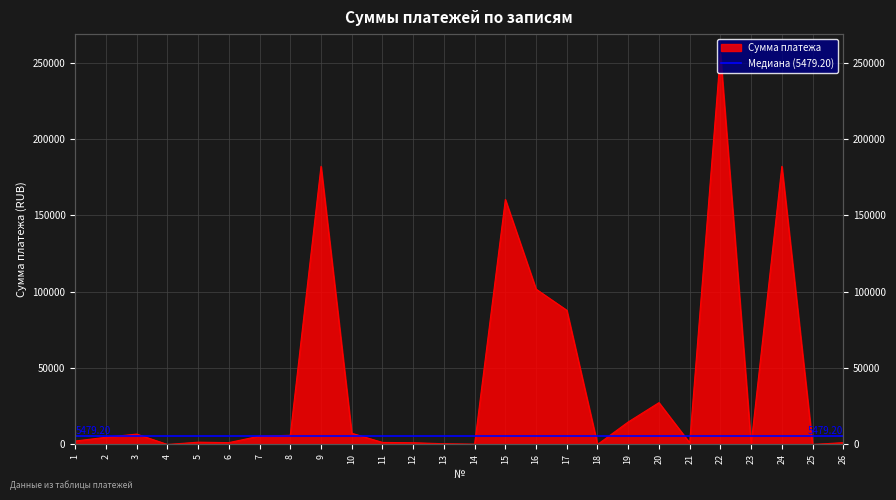

How many lines are shown in the chart?

1